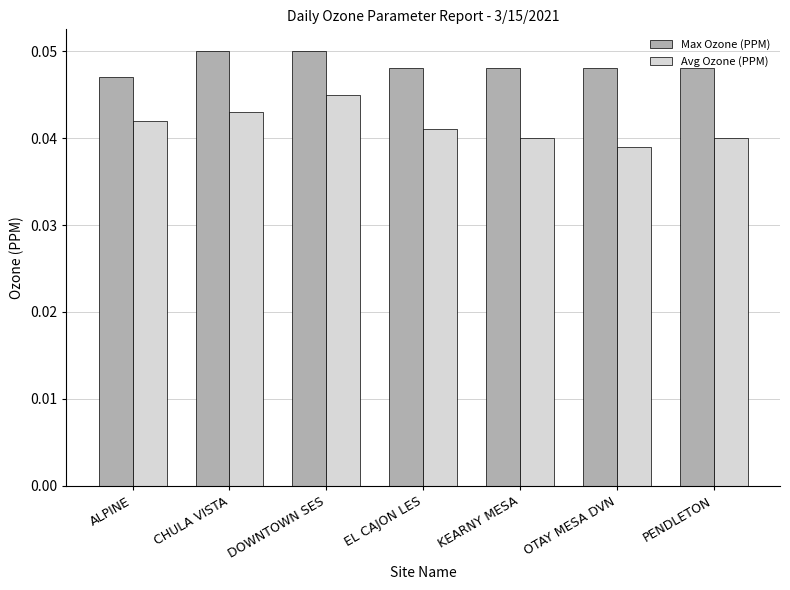

How many series are shown in this chart?

2